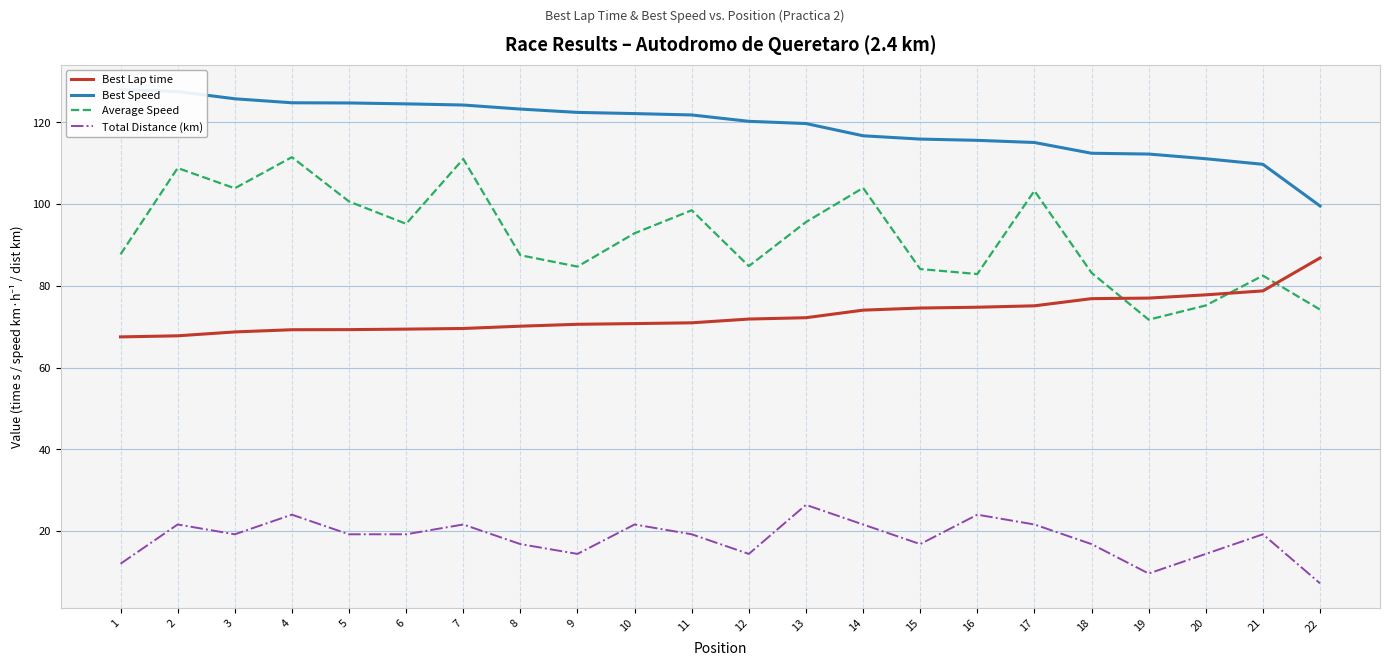

Reading left to right, extract all data points from this chart.

Best Lap time: 1=67.5	2=67.8	3=68.7	4=69.2	5=69.3	6=69.4	7=69.6	8=70.1	9=70.6	10=70.7	11=70.9	12=71.9	13=72.2	14=74.0	15=74.6	16=74.8	17=75.1	18=76.9	19=77.0	20=77.8	21=78.7	22=86.8
Best Speed: 1=128.0	2=127.5	3=125.8	4=124.8	5=124.7	6=124.5	7=124.2	8=123.2	9=122.4	10=122.1	11=121.8	12=120.2	13=119.7	14=116.7	15=115.9	16=115.6	17=115.1	18=112.4	19=112.2	20=111.1	21=109.7	22=99.5
Average Speed: 1=87.7	2=108.8	3=103.8	4=111.5	5=100.6	6=95.2	7=111.0	8=87.5	9=84.7	10=92.8	11=98.5	12=84.8	13=95.6	14=103.9	15=84.1	16=82.9	17=103.2	18=83.2	19=71.7	20=75.2	21=82.5	22=74.2
Total Distance (km): 1=12.0	2=21.6	3=19.2	4=24.0	5=19.2	6=19.2	7=21.6	8=16.8	9=14.4	10=21.6	11=19.2	12=14.4	13=26.4	14=21.6	15=16.8	16=24.0	17=21.6	18=16.8	19=9.6	20=14.4	21=19.2	22=7.2